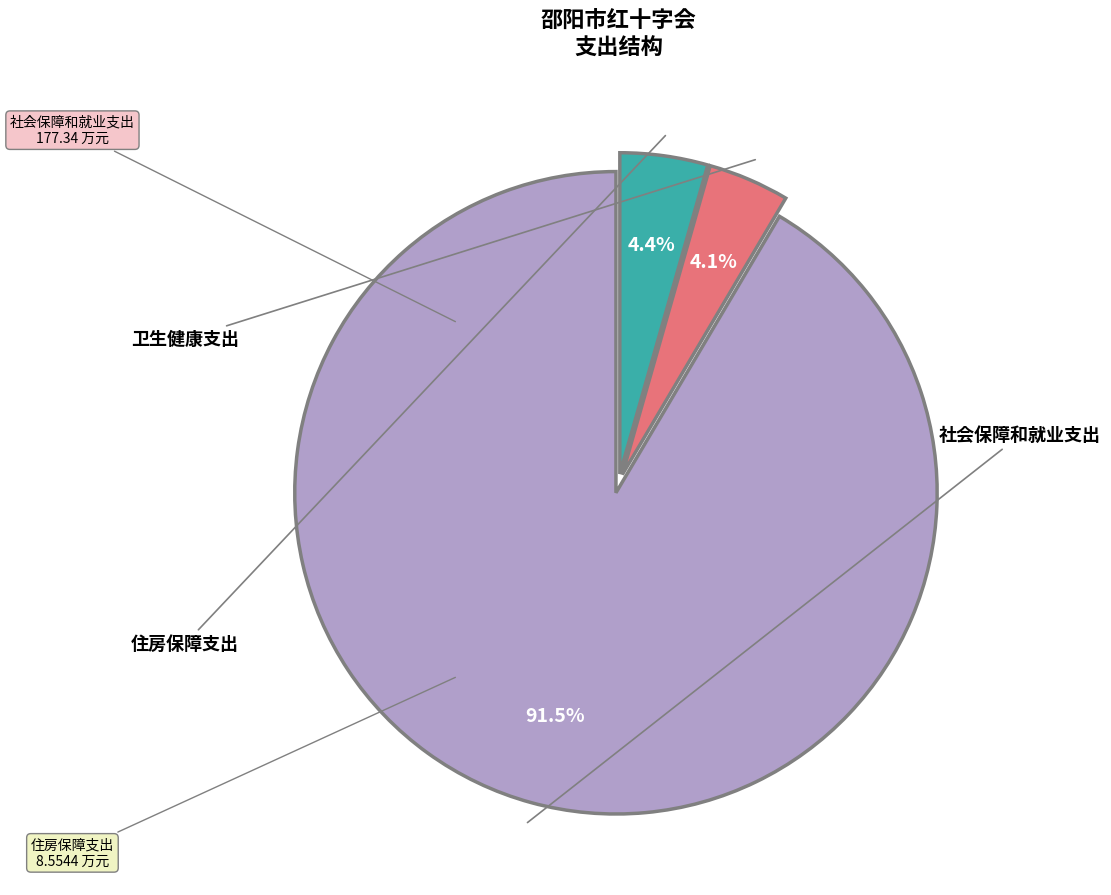

How many slices are in this pie chart?

3